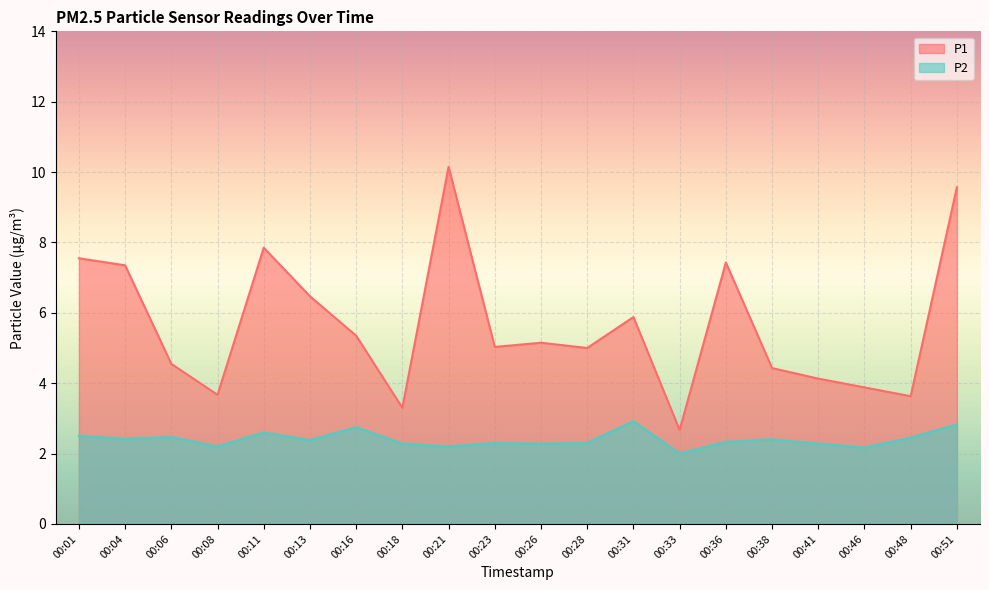

What is the value of the P1 point at the 13th from the left?

5.9